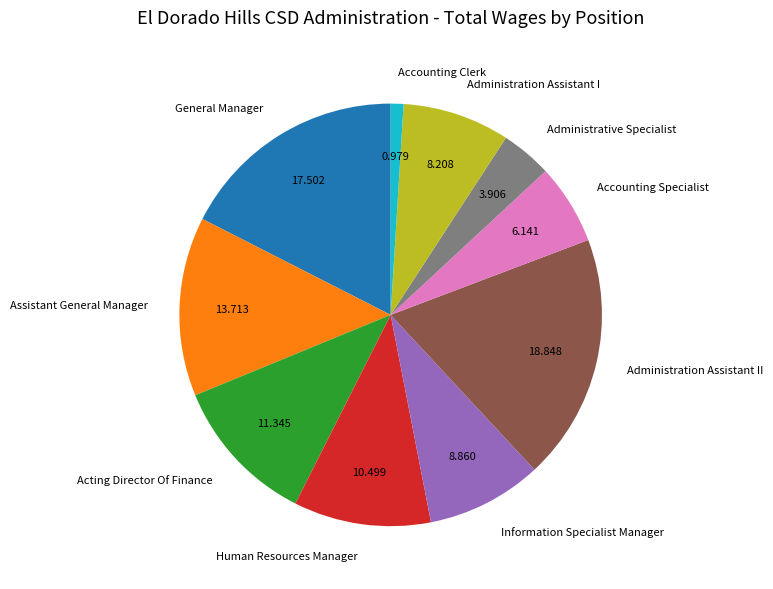

How many segments does this pie chart have?

10